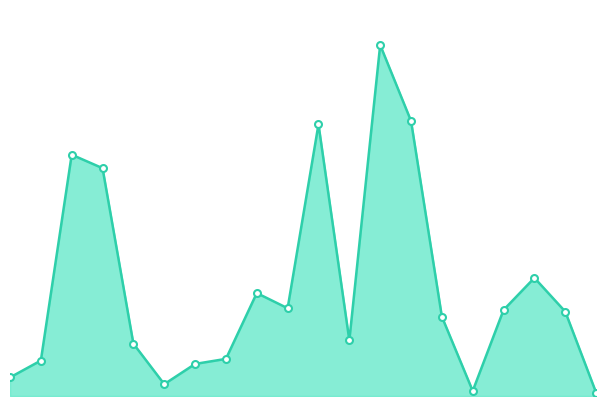

Is this an area chart (filled region under the line)?

Yes